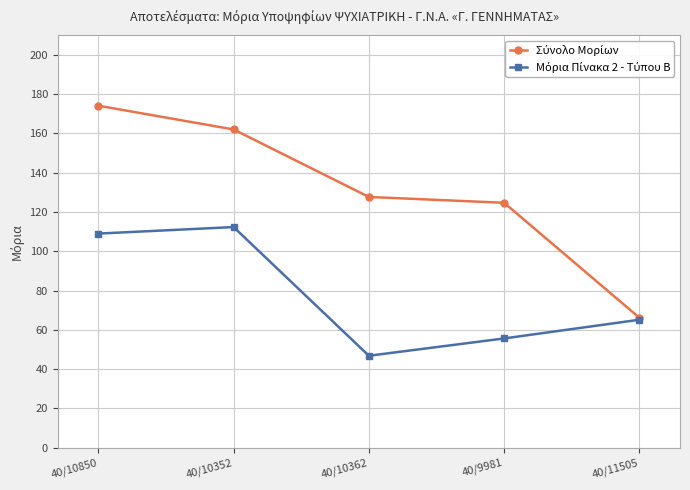

What is the spread (max minus min) of values at 40/9981?

69.0